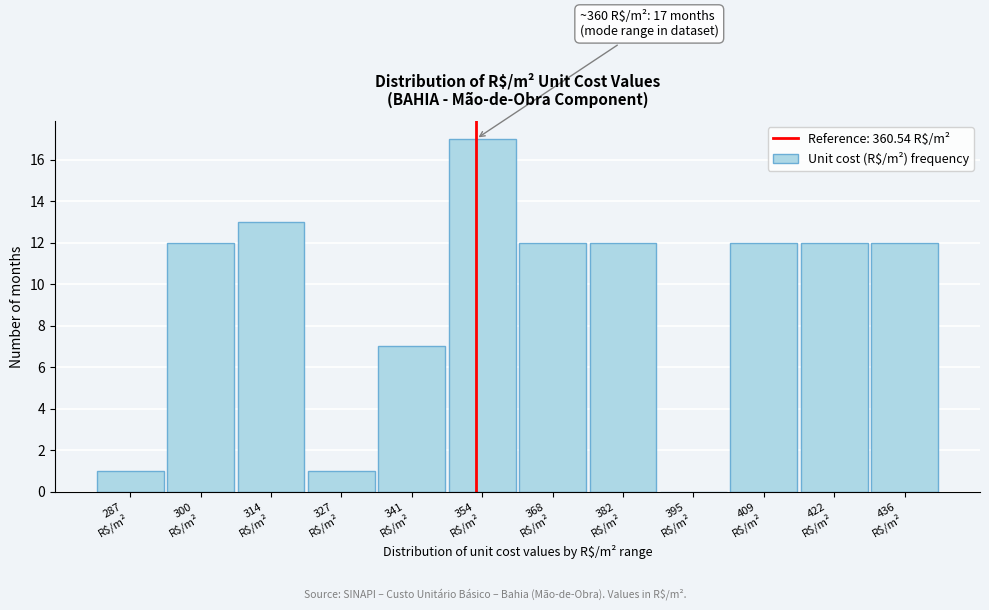

What is the greatest value displayed?

17